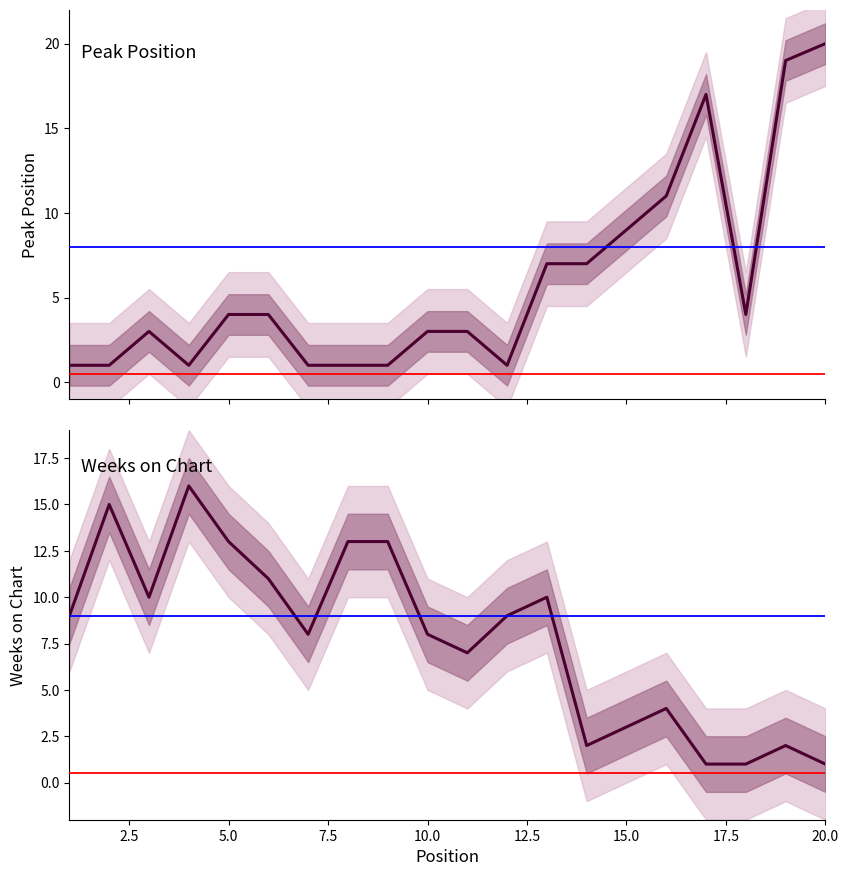

Reading left to right, transcribe all the data shown in this chart.

Peak Position: 1	1	3	1	4	4	1	1	1	3	3	1	7	7	9	11	17	4	19	20
Weeks on Chart: 9	15	10	16	13	11	8	13	13	8	7	9	10	2	3	4	1	1	2	1